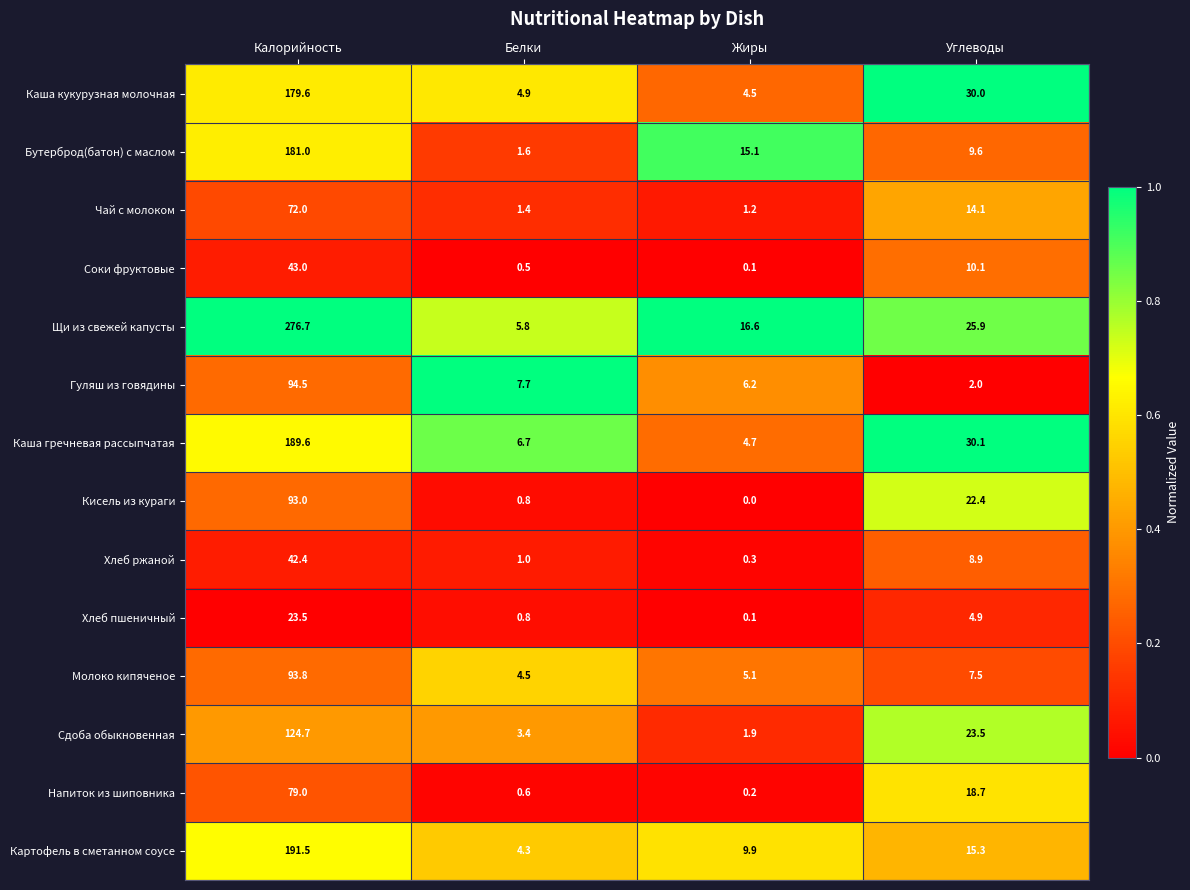

The value of Гуляш из говядины at Жиры is 11.1. True or false?

False